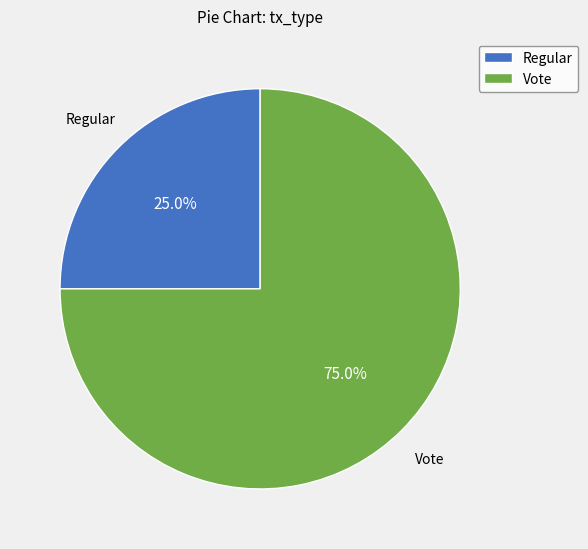

What is the majority slice?

Vote